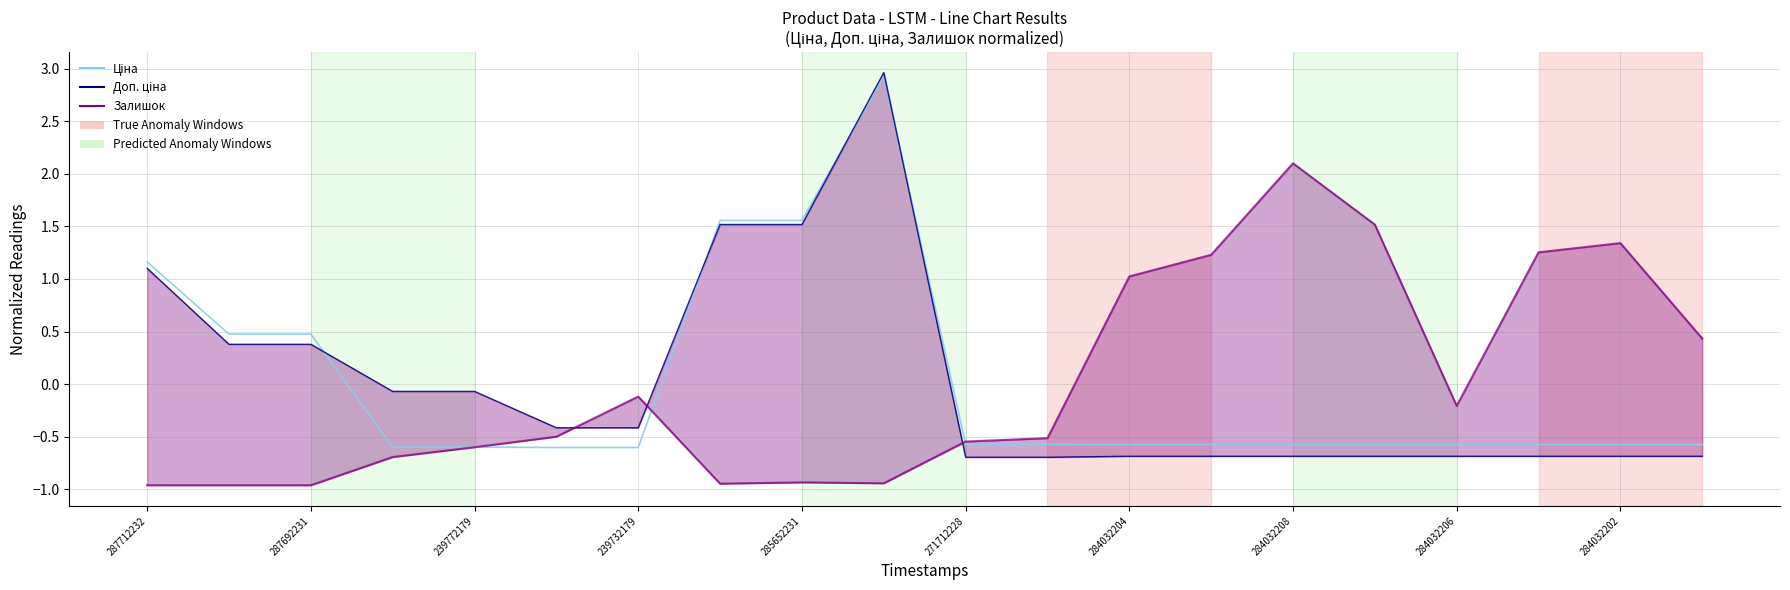

Rank the series at 271712228 from lowest to highest value.

Доп. ціна, Ціна, Залишок